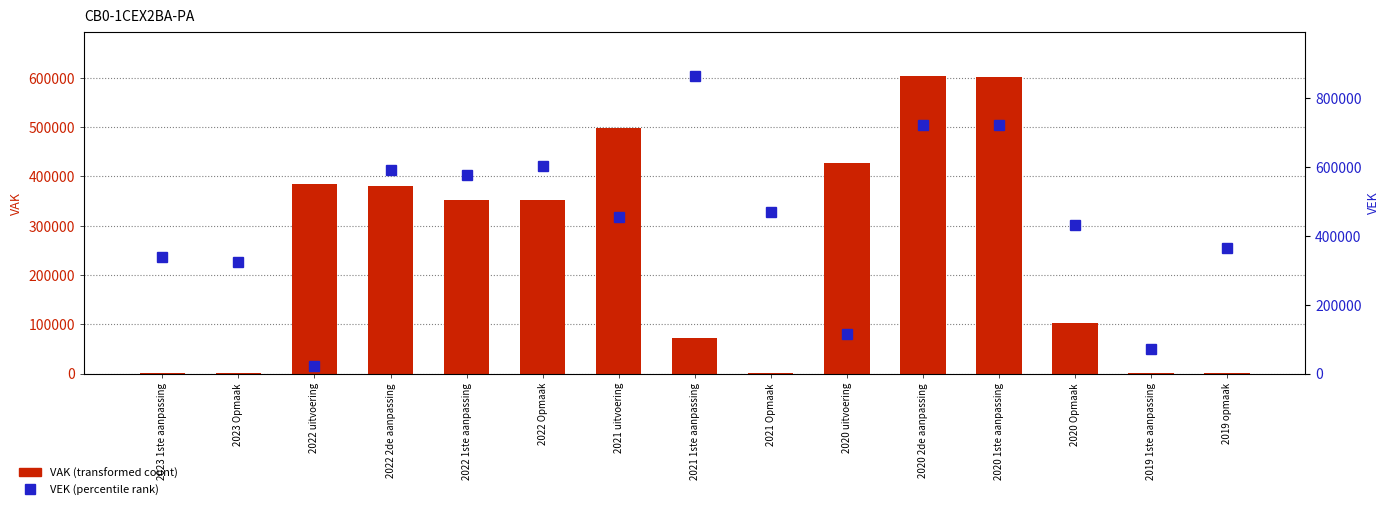

What is the difference between the maximum and minimum values in the VEK series?

841006